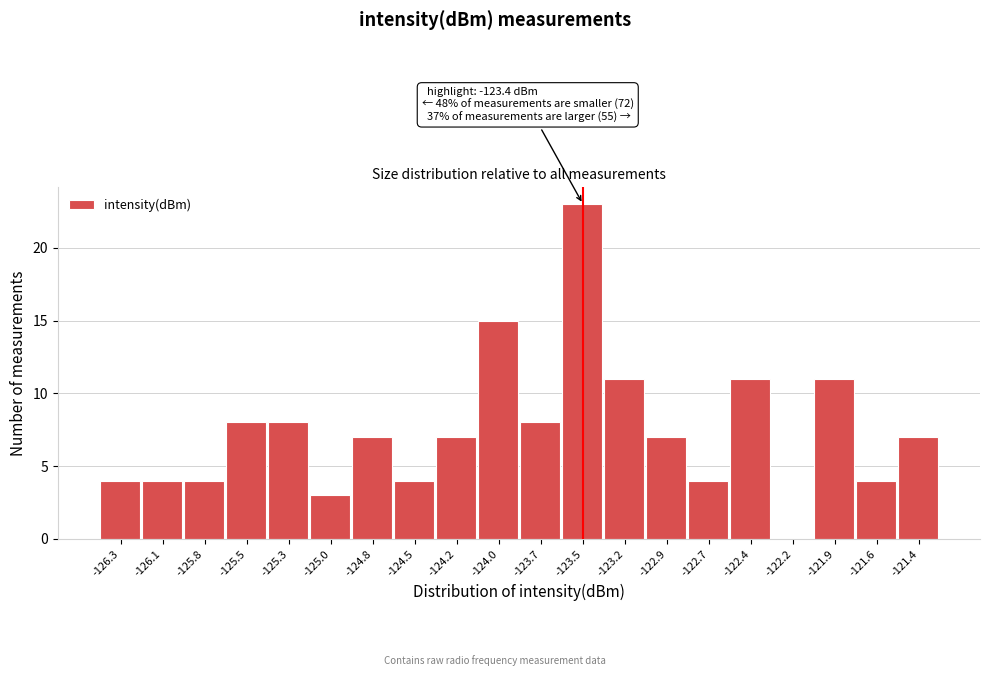

Over which range of the x-axis is the bar tallest?

-123.60 to -123.35